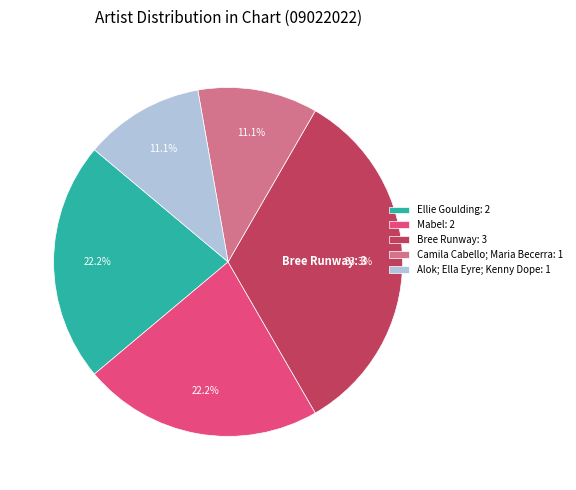

To the nearest percent, what is the difference between the largest and smallest slice percentages?

22%